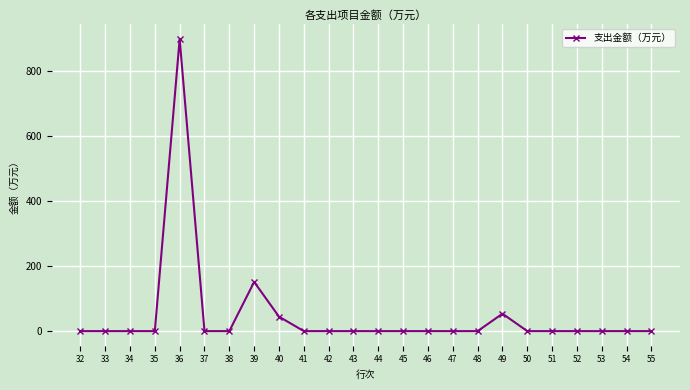

Which category has the highest value across all series?

36